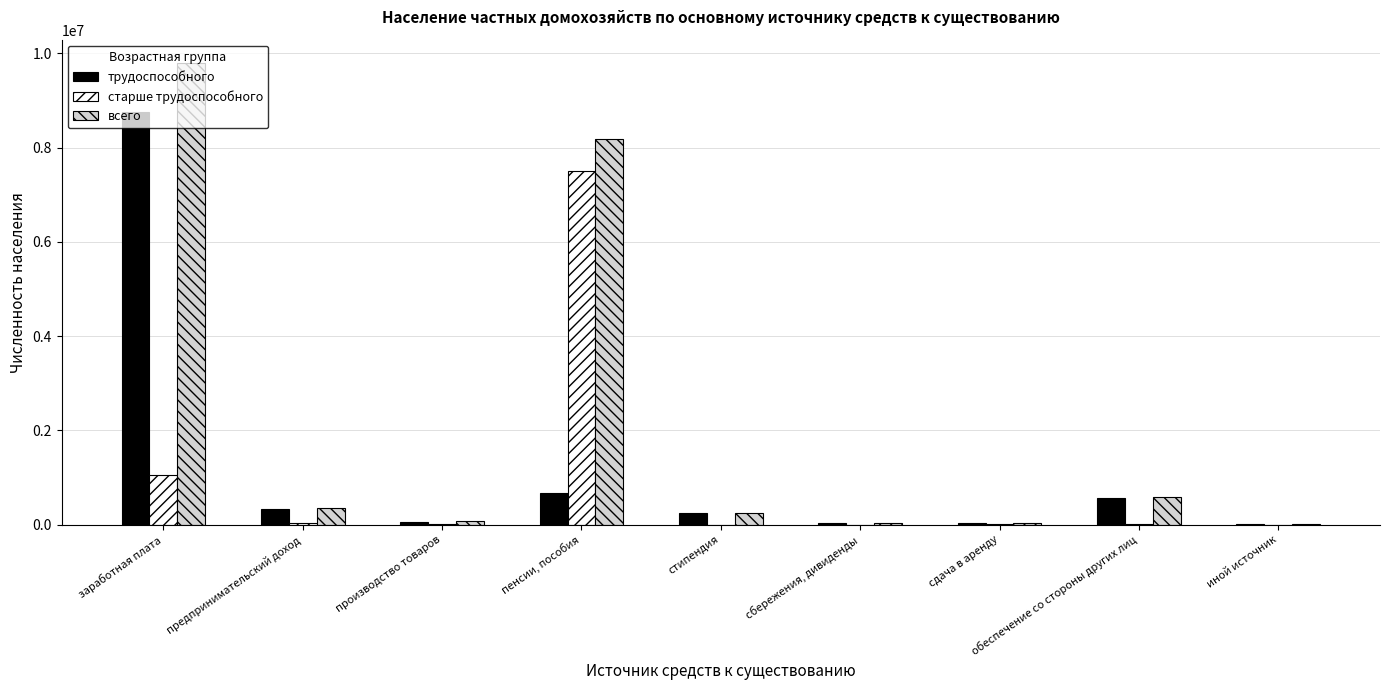

At which category is the sum across all series the highest?

заработная плата